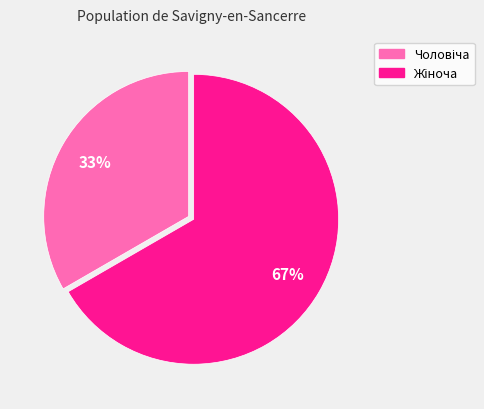

Is there any slice that represents more than half of the pie?

Yes